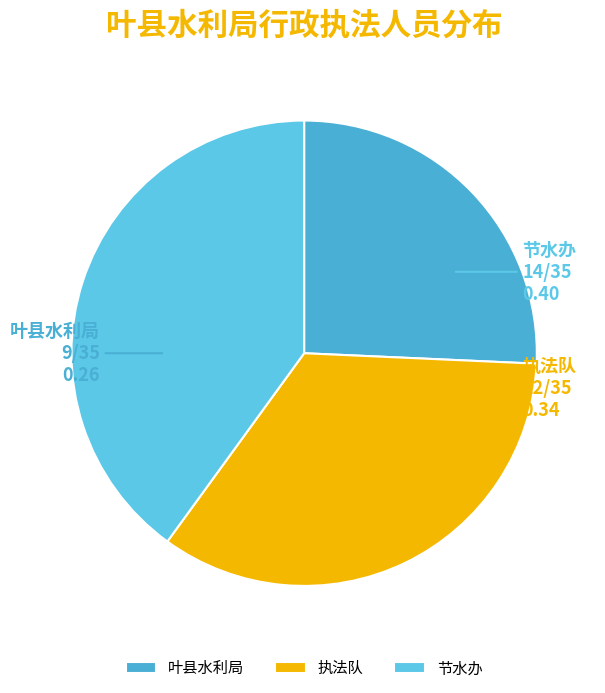

Do 执法队 and 节水办 together represent more than half of the pie?

Yes